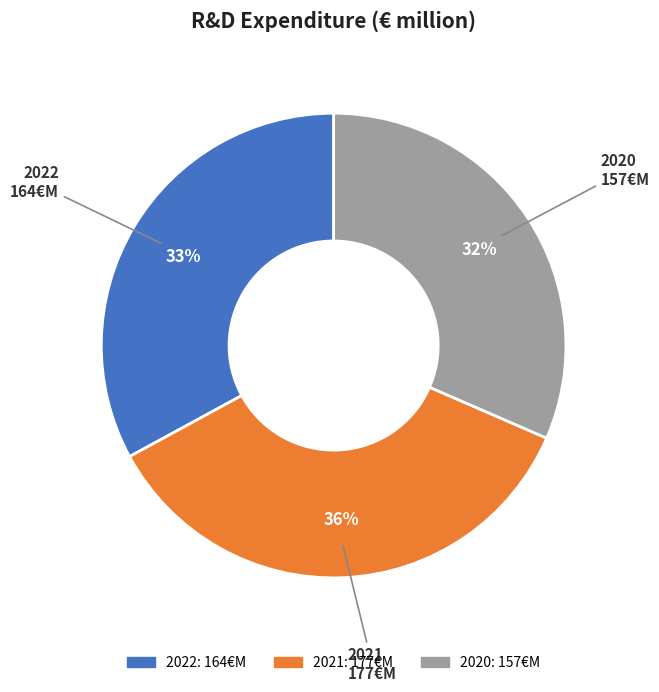

Is there any slice that represents more than half of the pie?

No